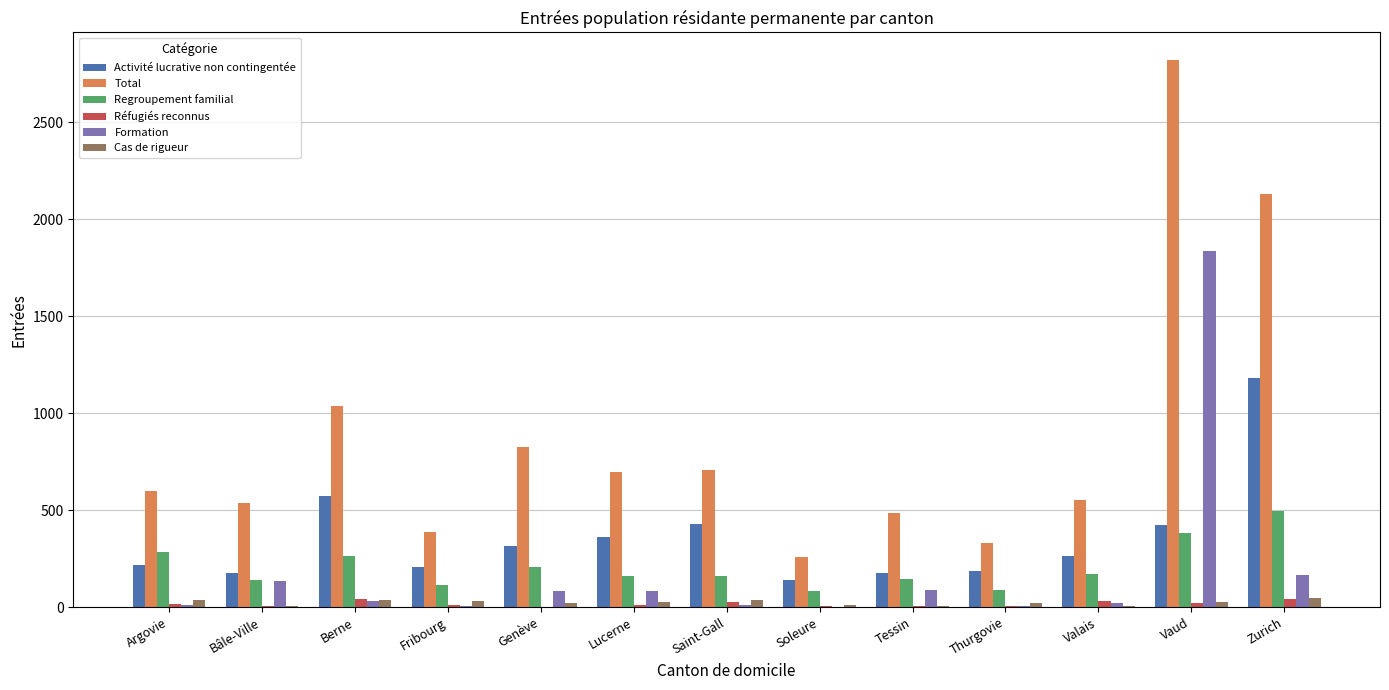

How many data points does each series have?

13